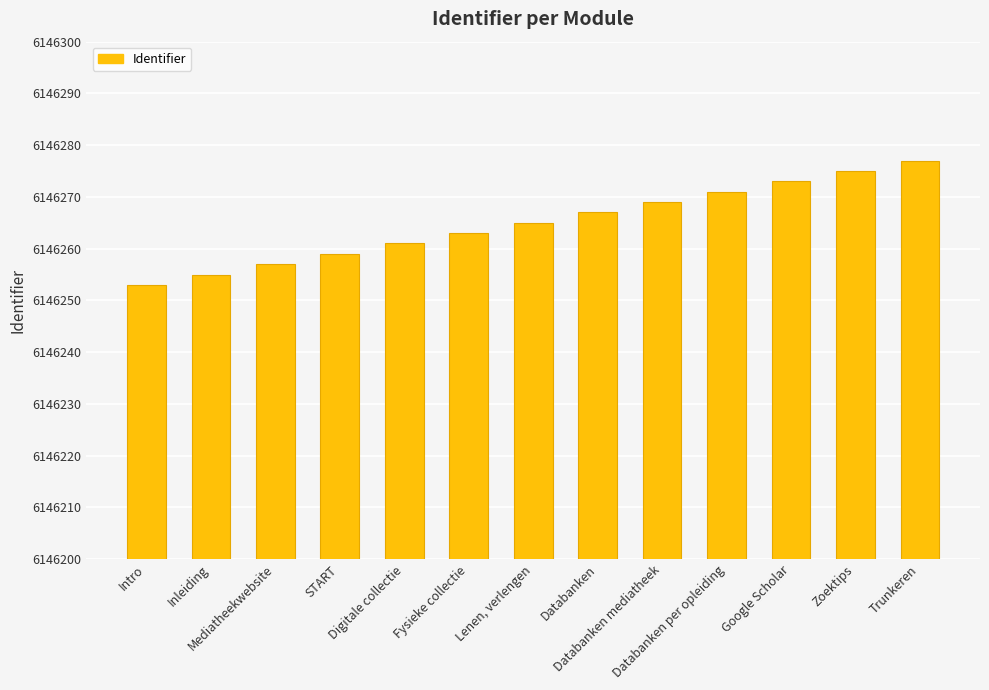

Between Trunkeren and Zoektips, which is larger?

Trunkeren